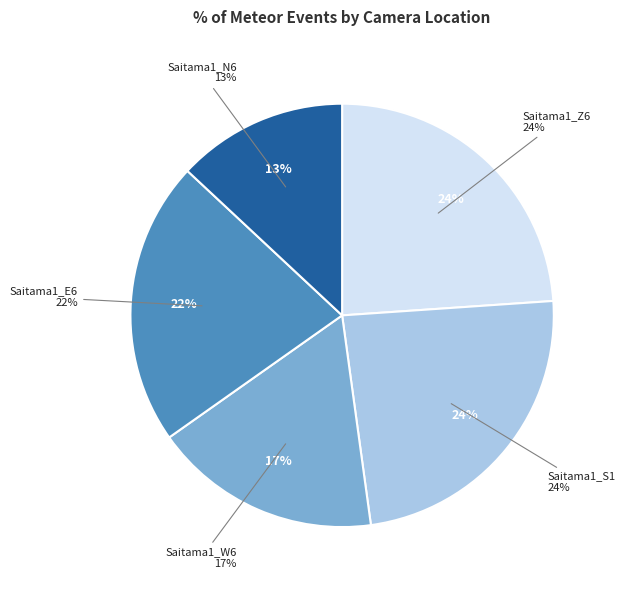

To the nearest percent, what percentage of the pie is Saitama1_N6?

13%